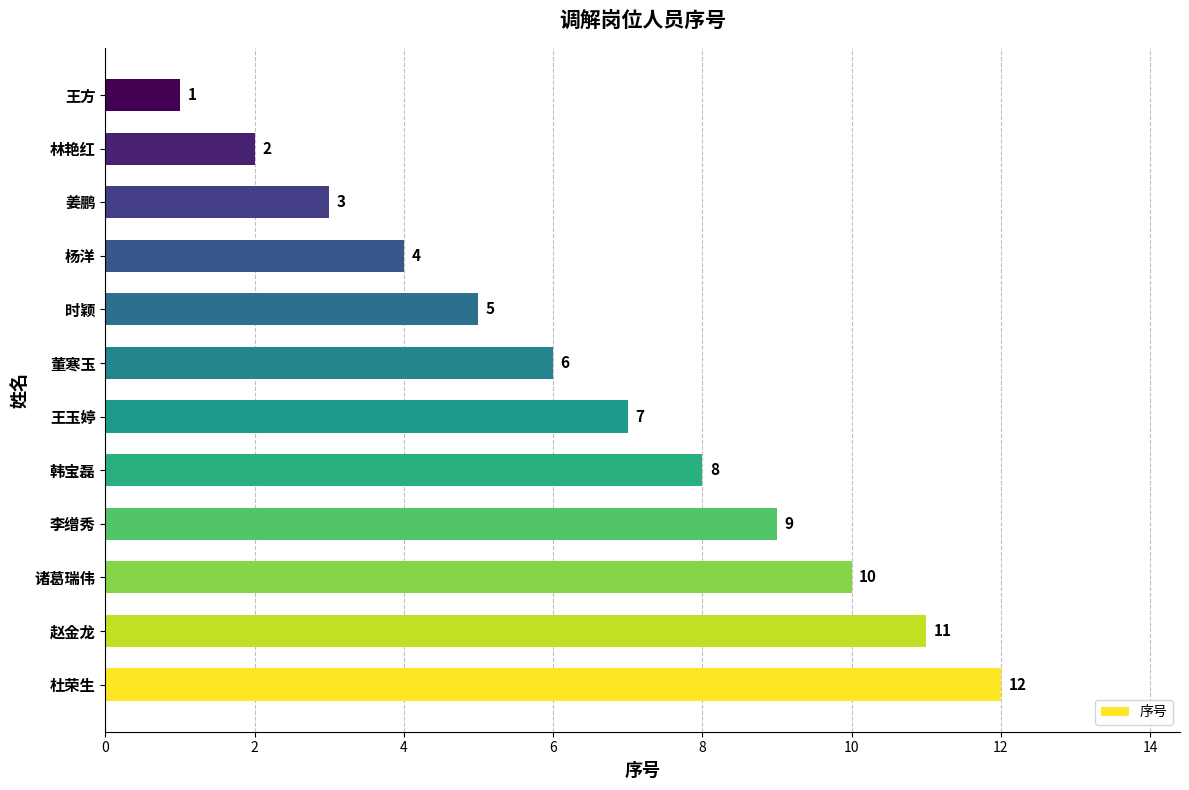

What is the minimum value shown in the chart?

1